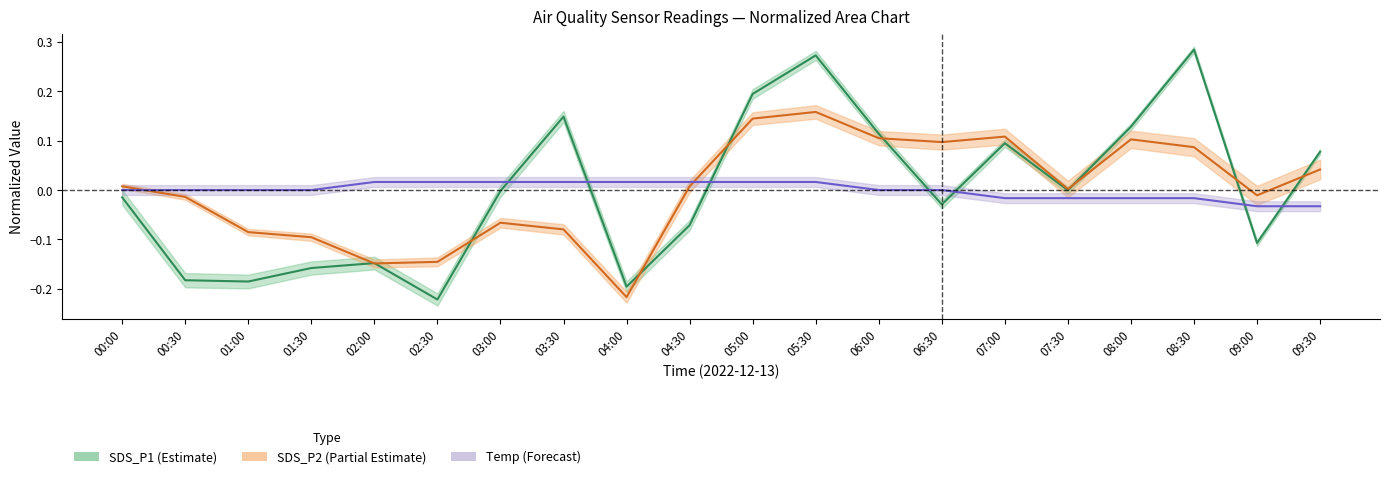

What is the total value across all series at 02:00?

-0.3